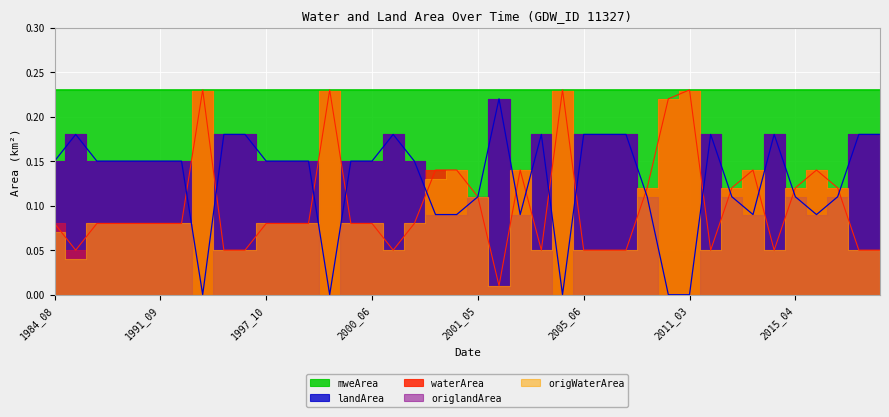

Which series has the largest total across all categories?

mweArea